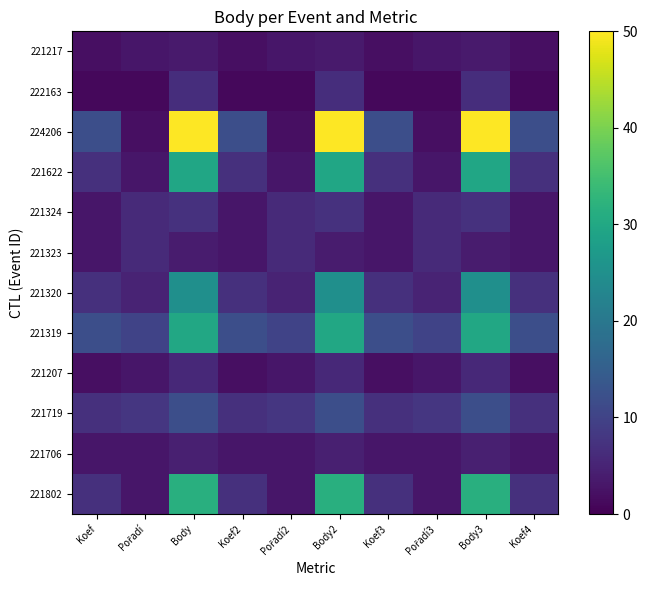

What is the total value across all series at Pořadí3?

53.0